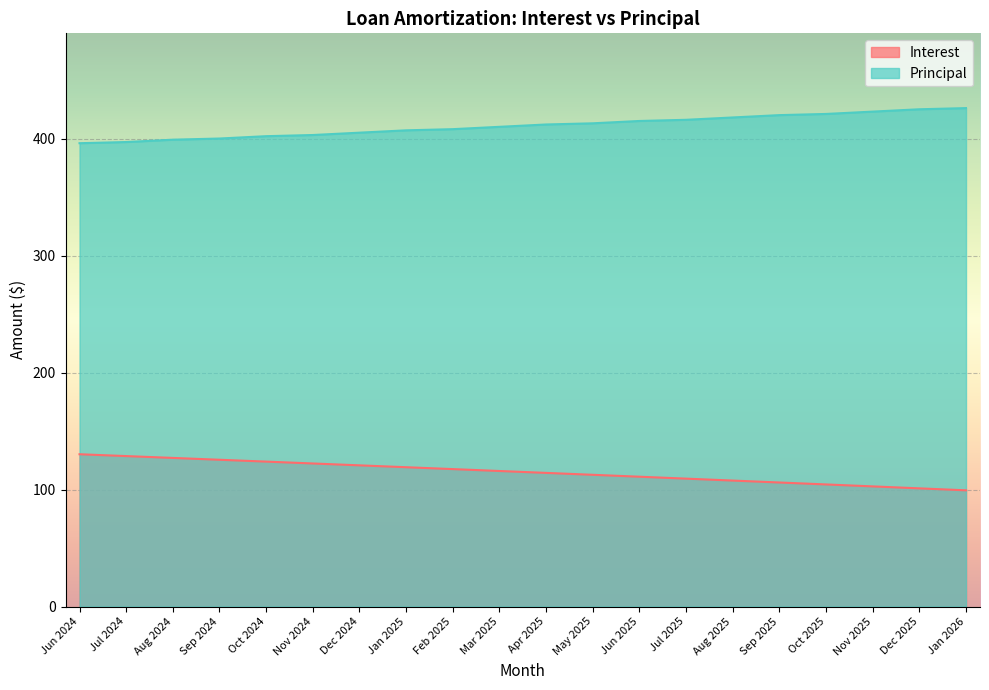

How many distinct data groups are displayed?

2